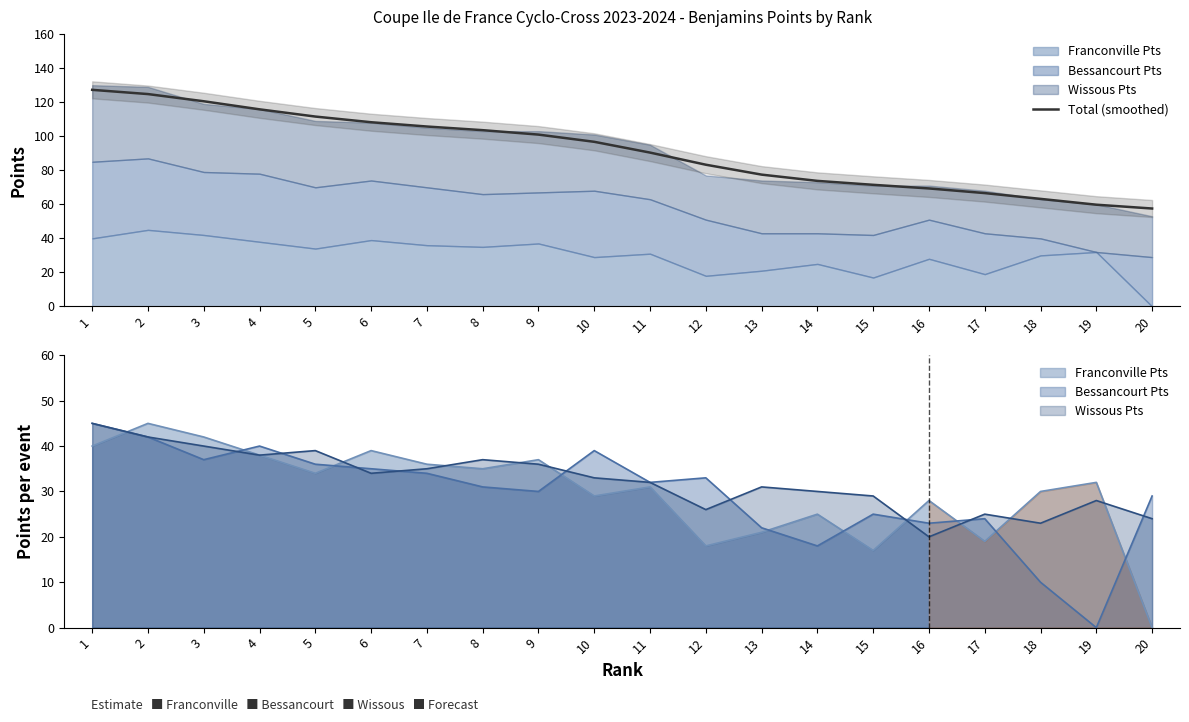

What is the difference between the second highest and minimum values?

67.2